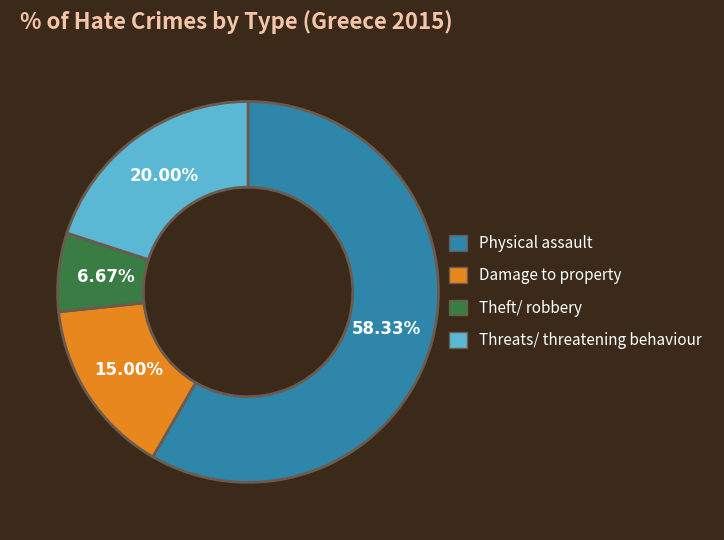

Rank the categories by value from highest to lowest.

Physical assault, Threats/ threatening behaviour, Damage to property, Theft/ robbery